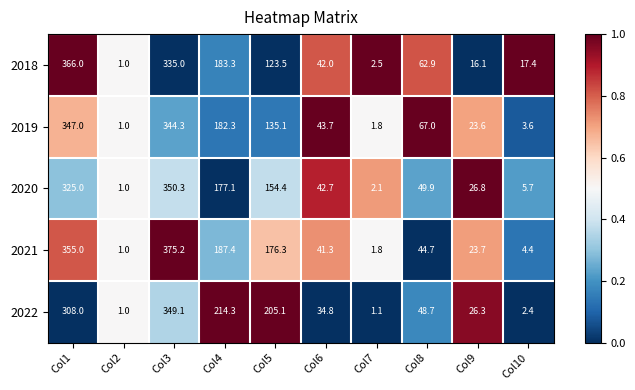

At which category is the sum across all series the highest?

Col3